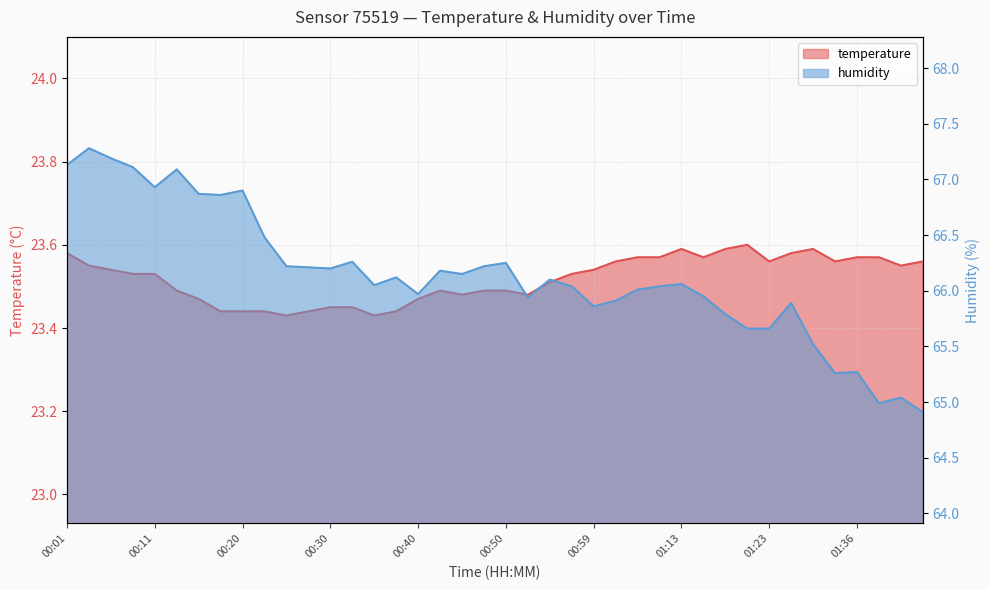

What is the value of the humidity point at the 18th from the left?

66.2